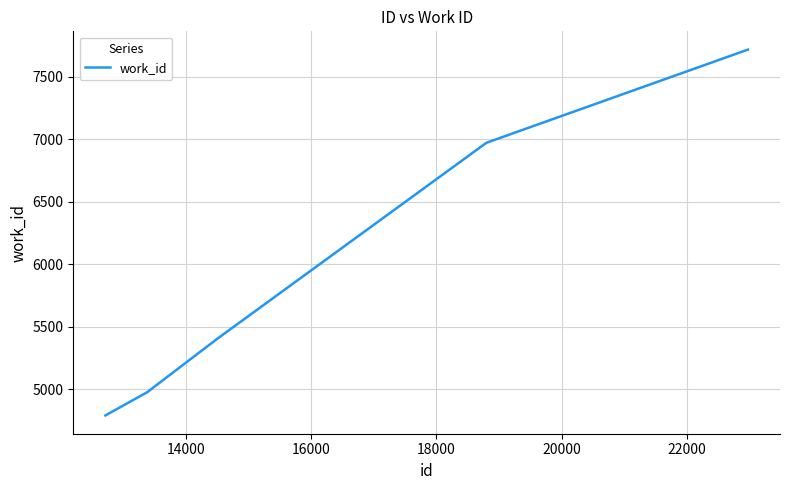

What is the maximum value shown in the chart?

7719